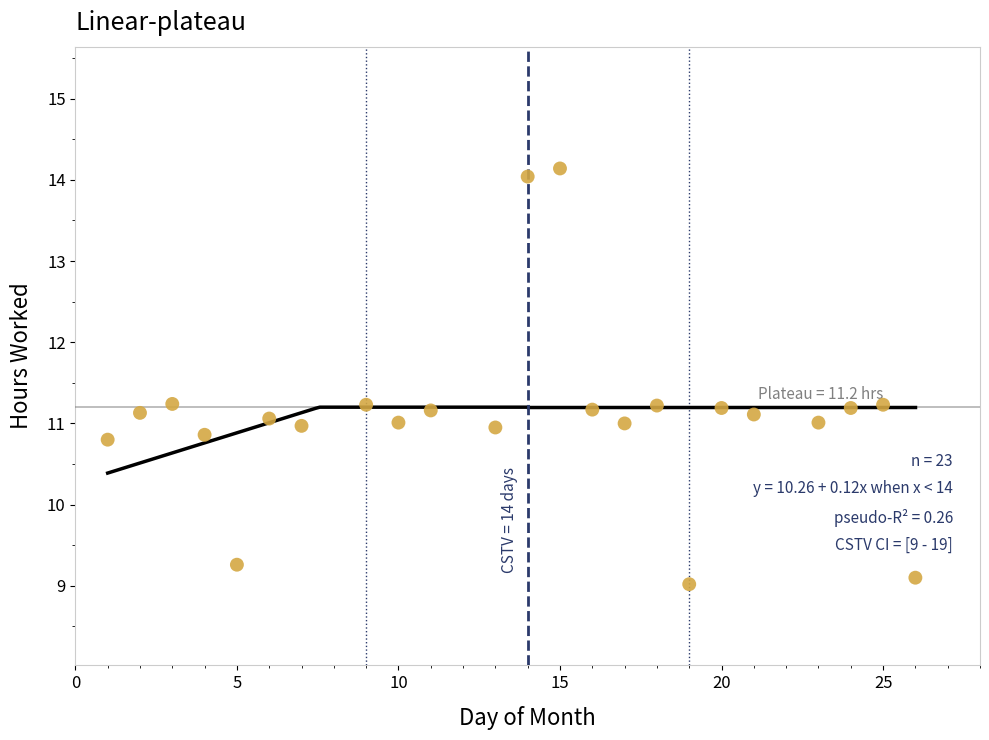

What is the range of X values (max minus min)?

25.0